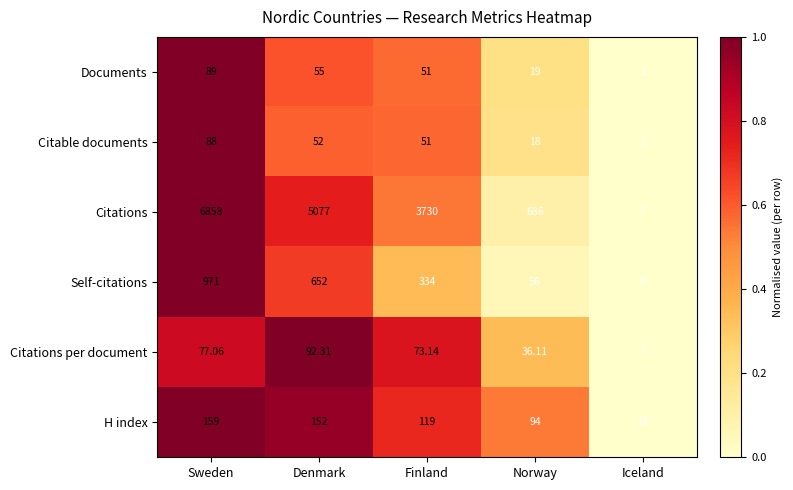

Which category has the highest value across all series?

Sweden